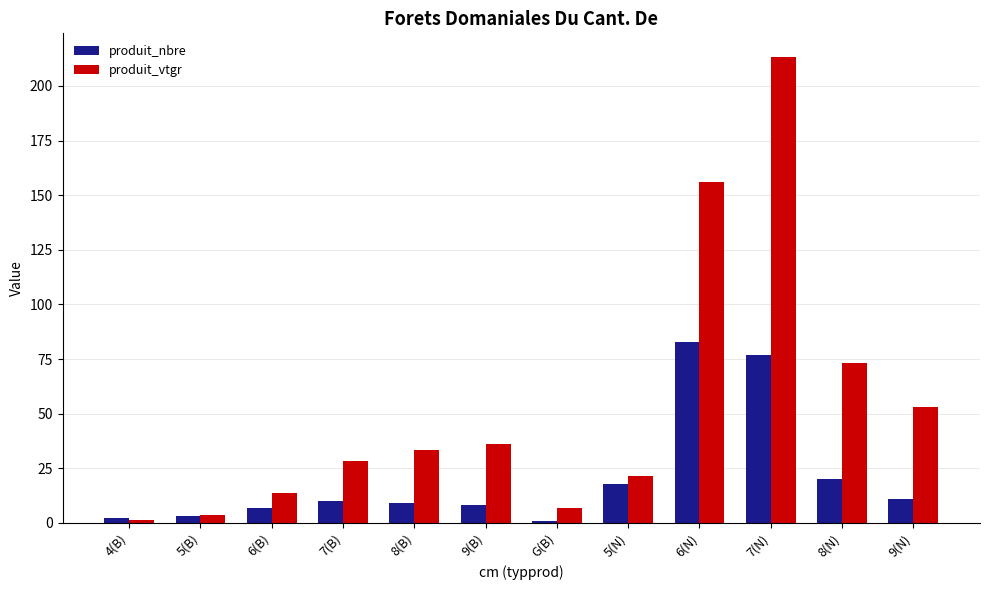

Rank the series by their average value, from lowest to highest.

produit_nbre, produit_vtgr